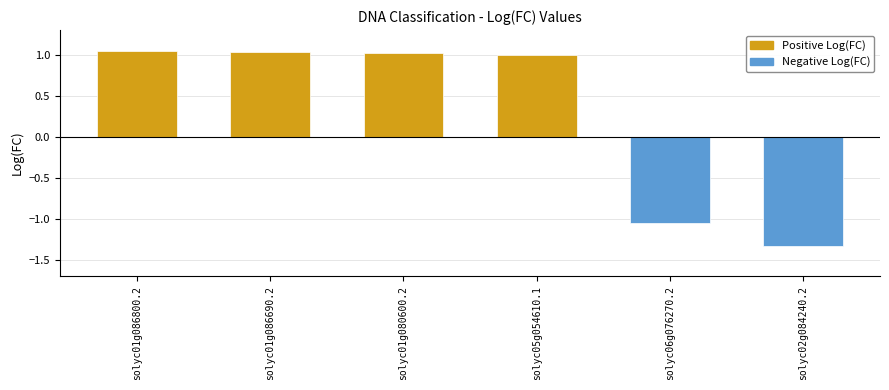

What is the label of the 6th bar from the right?

solyc01g086800.2